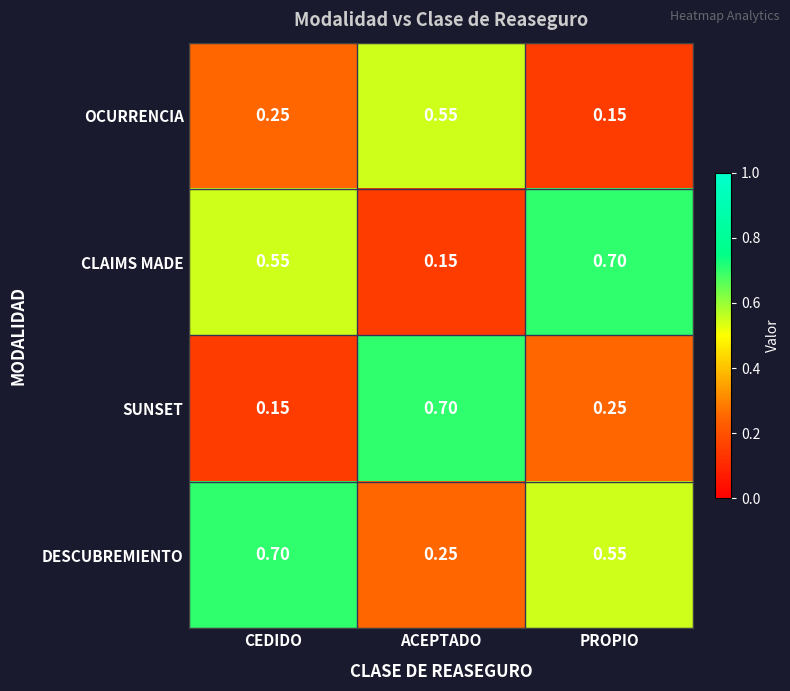

At ACEPTADO, list the series in order from smallest to largest.

CLAIMS MADE, DESCUBREMIENTO, OCURRENCIA, SUNSET